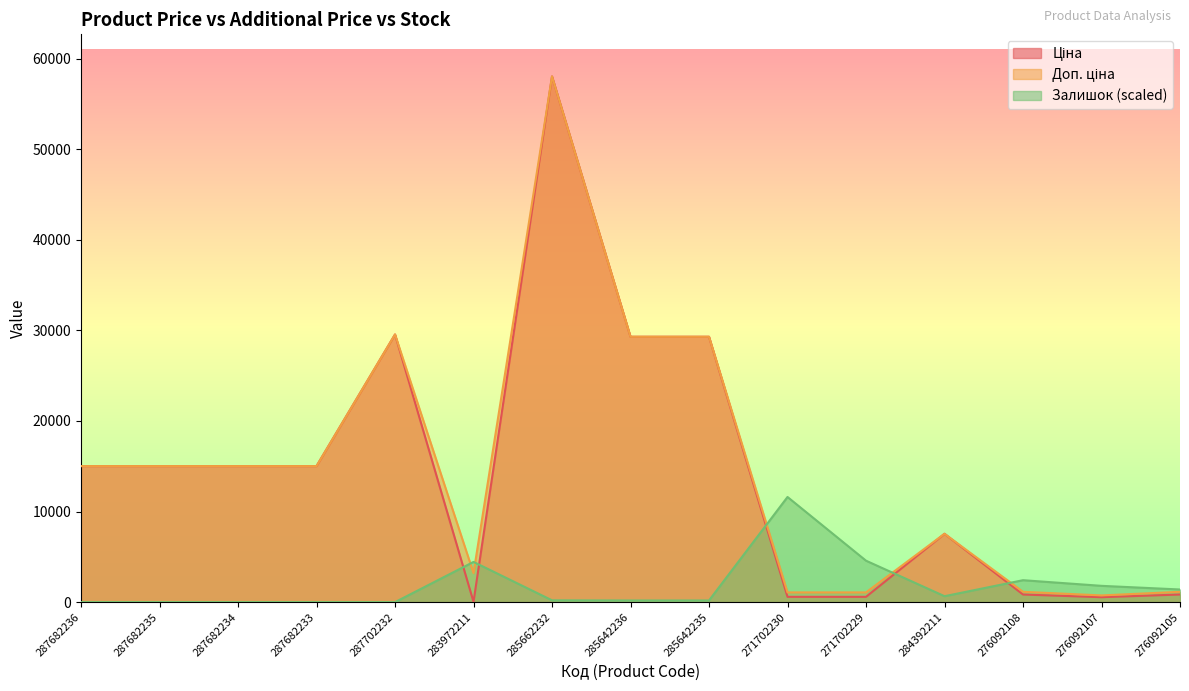

What are all the series names shown in the legend?

Ціна, Доп. ціна, Залишок